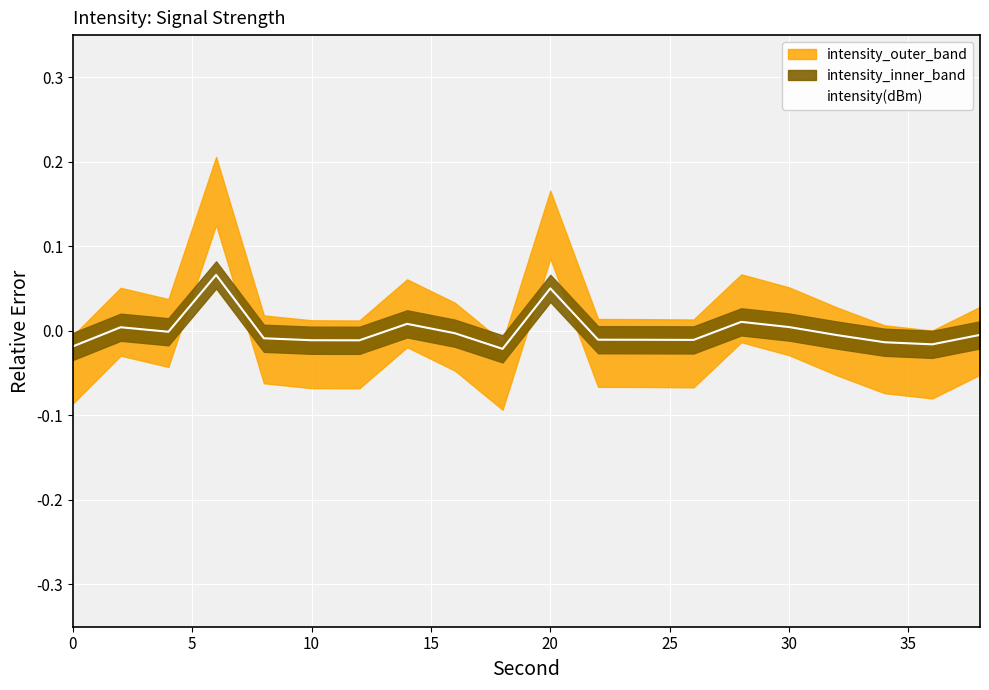

How many positive values are there?

6